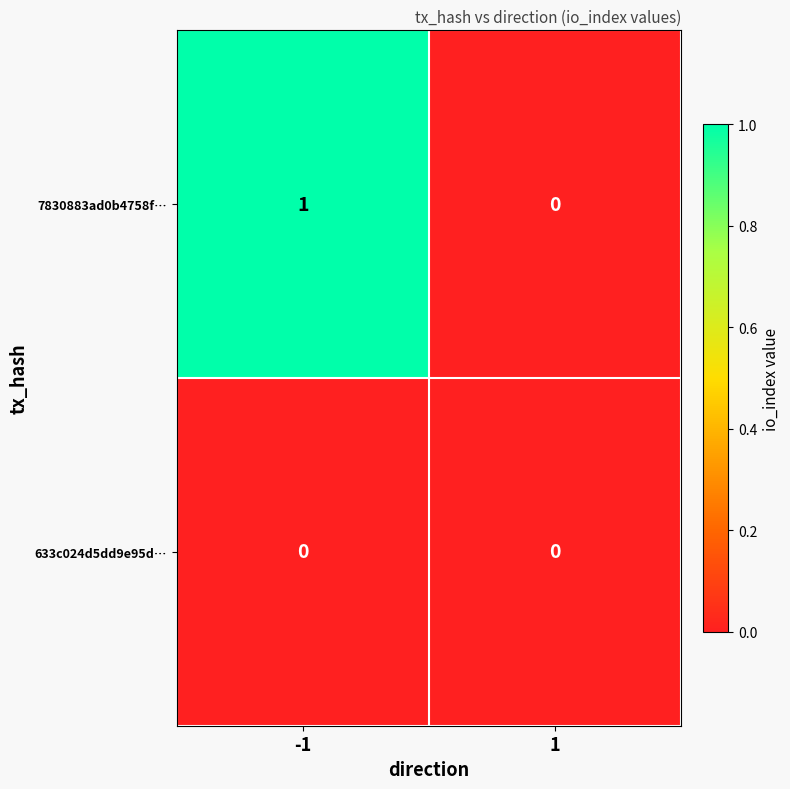

What is the spread (max minus min) of values at -1?

1